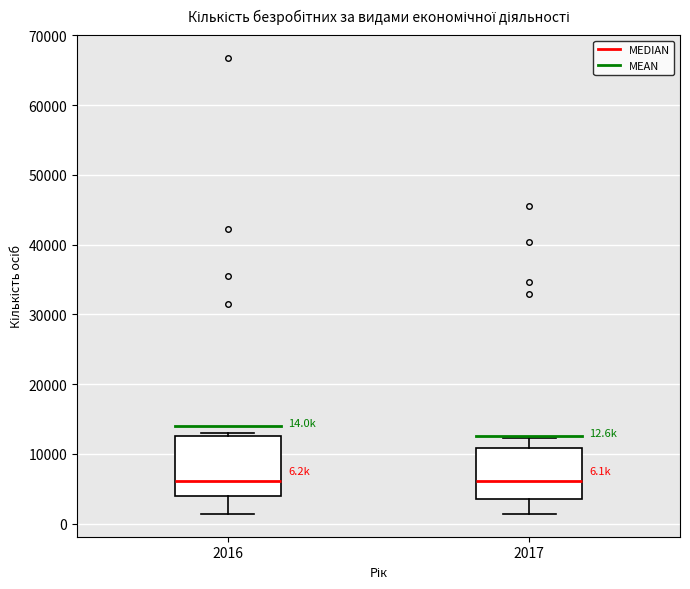

Which box is the tallest, from its lower edge to its upper edge?

2016